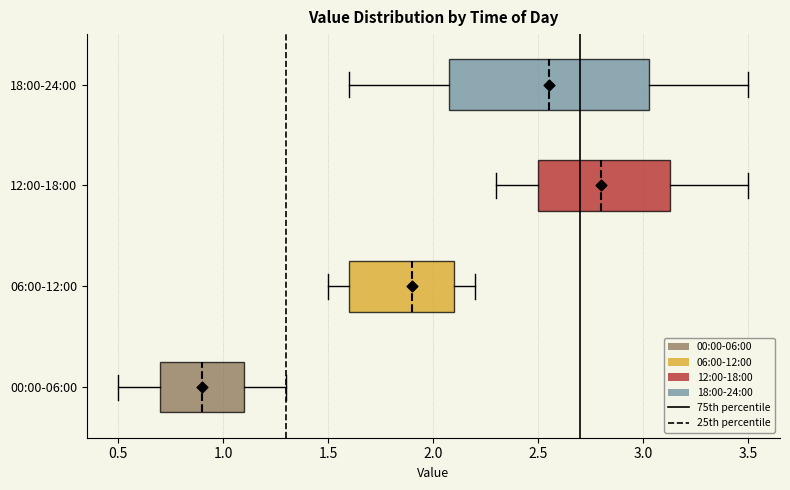

Which box is the widest, from its left edge to its right edge?

18:00-24:00